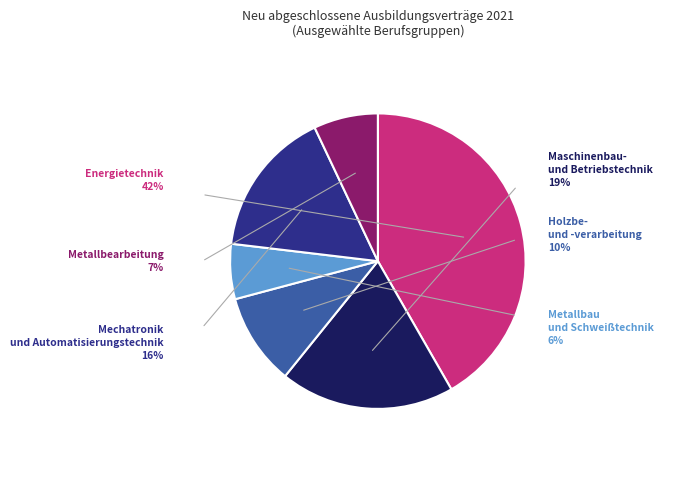

How many segments does this pie chart have?

6